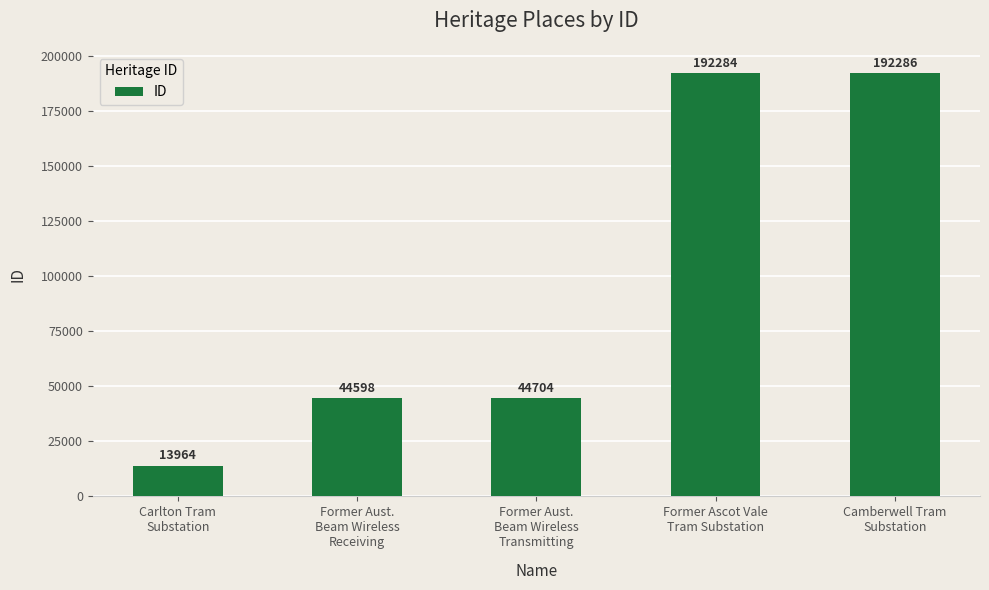

At which category does the chart reach its minimum across all series?

Carlton Tram
Substation